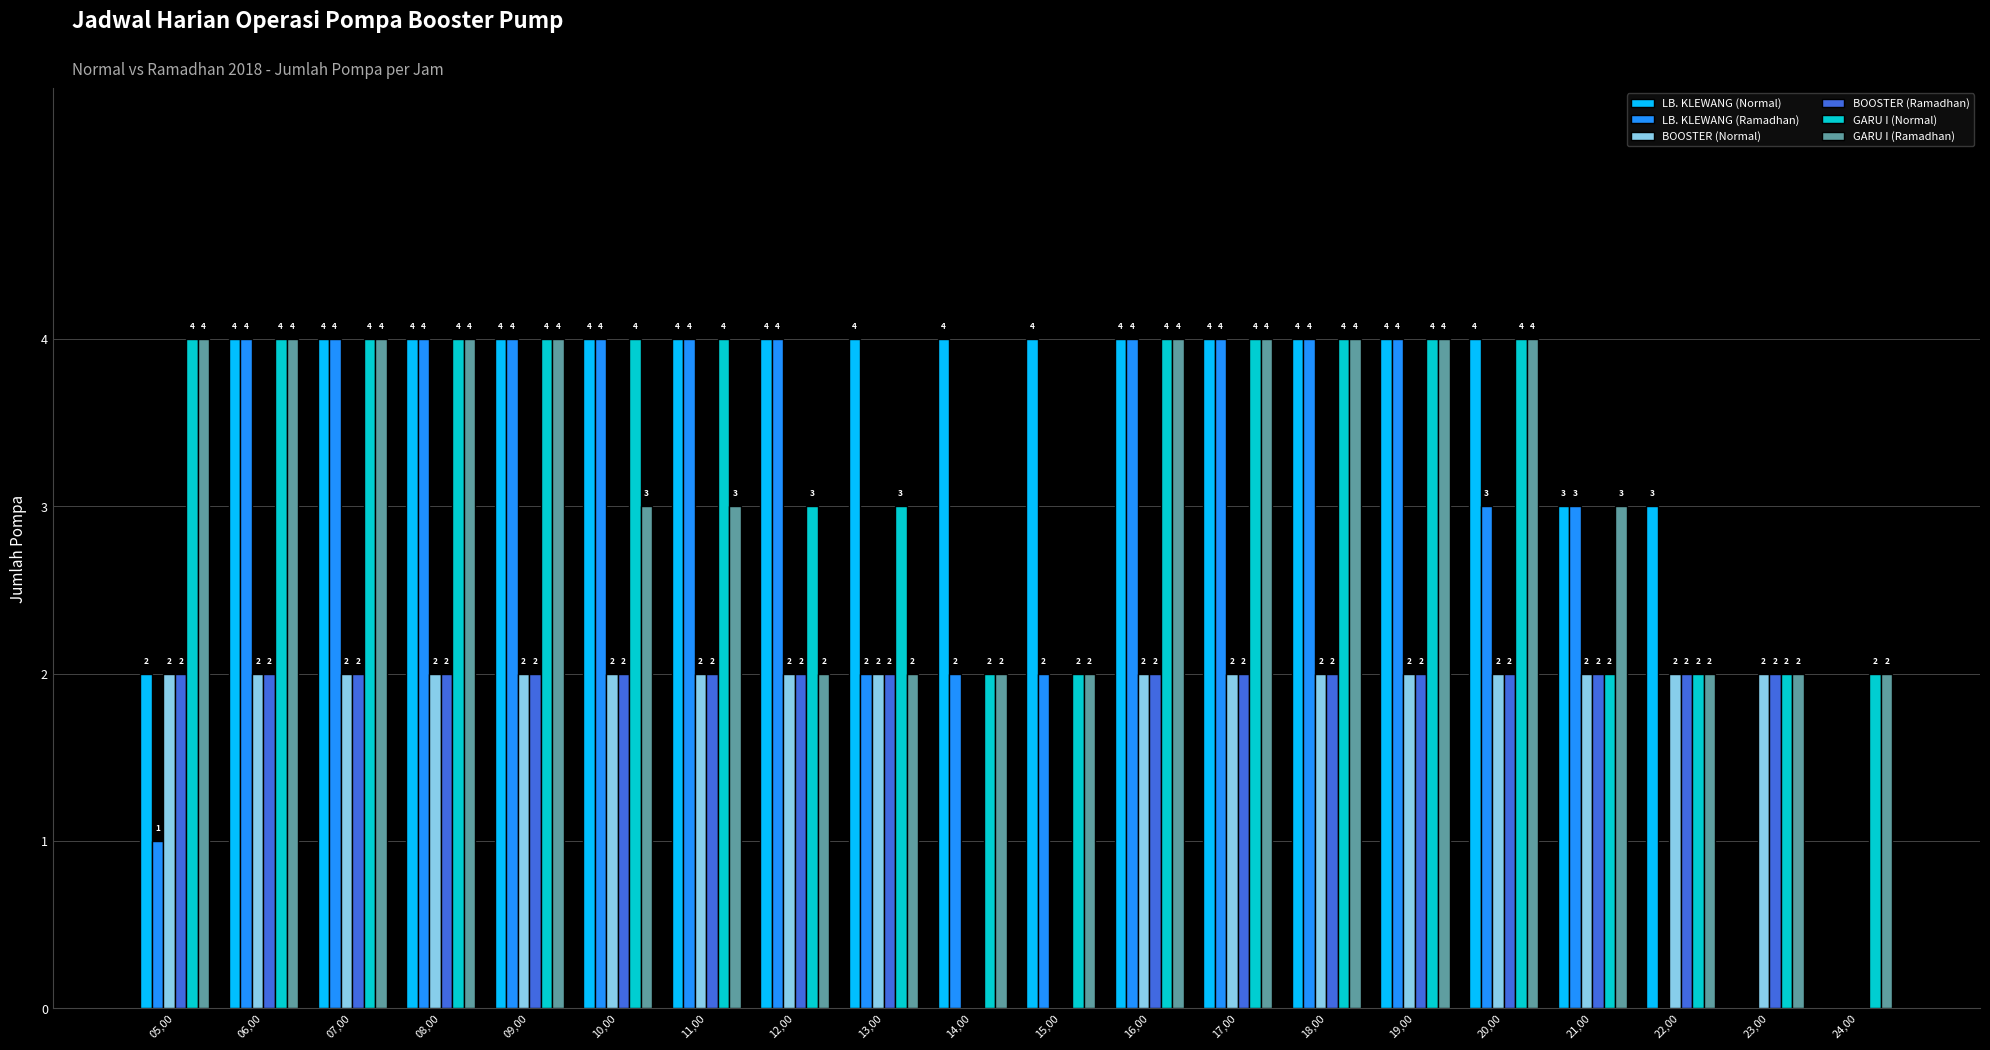

What is the maximum value shown in the chart?

4